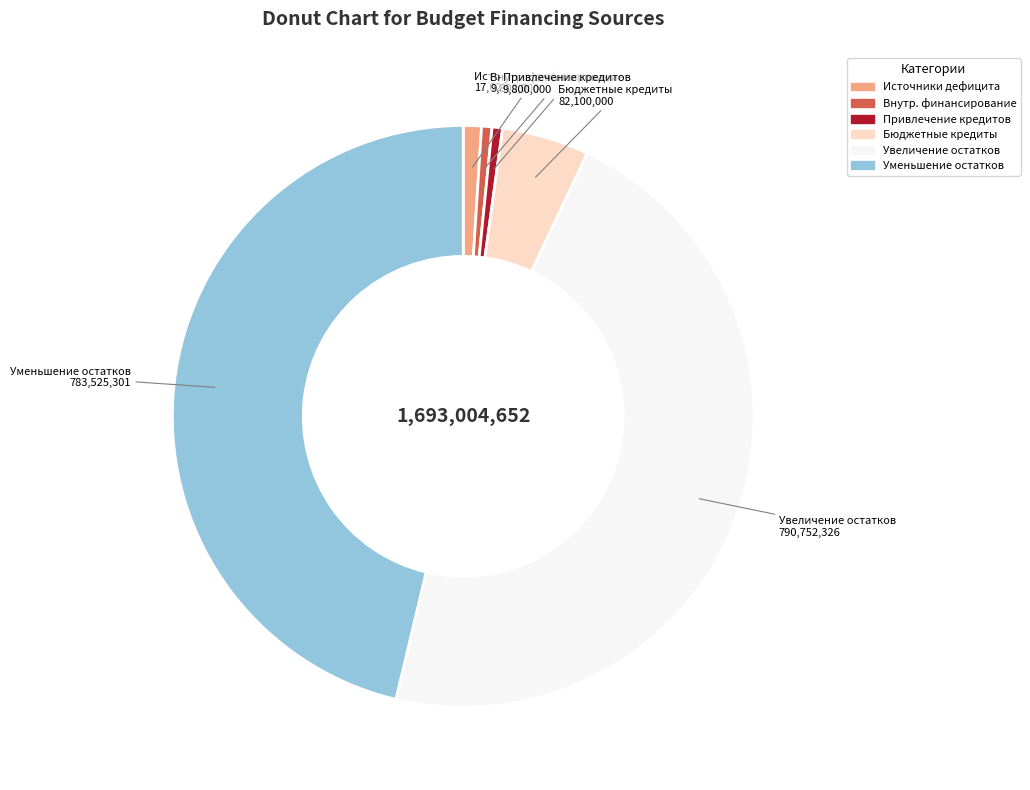

Which has a higher value, Внутр. финансирование or Увеличение остатков?

Увеличение остатков